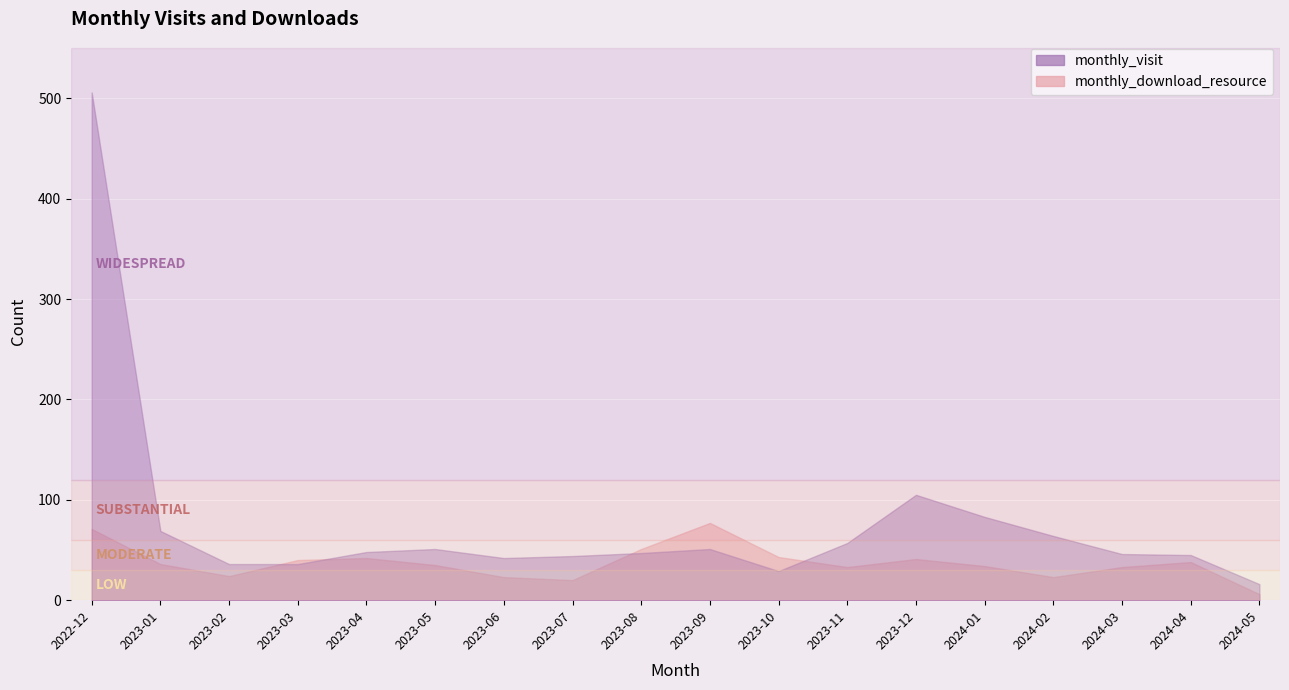

What is the value of the monthly_visit point at the 8th from the left?

44